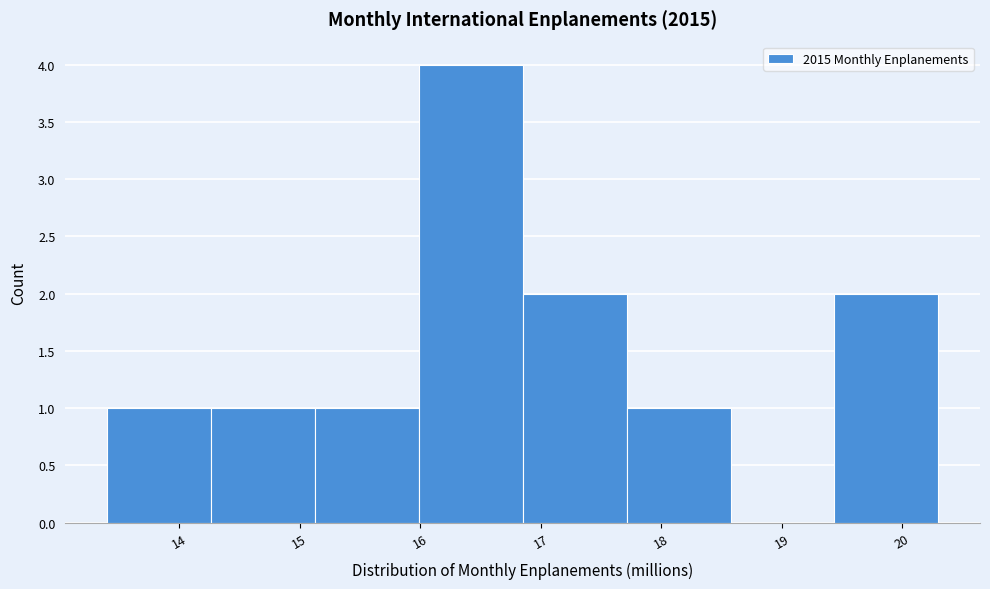

What is the height of the bar covering 16.9 to 17.7 on the x-axis? Neither the bar edges nor the heights are printed on the chart, so give them approximately, as read against the axes.

2